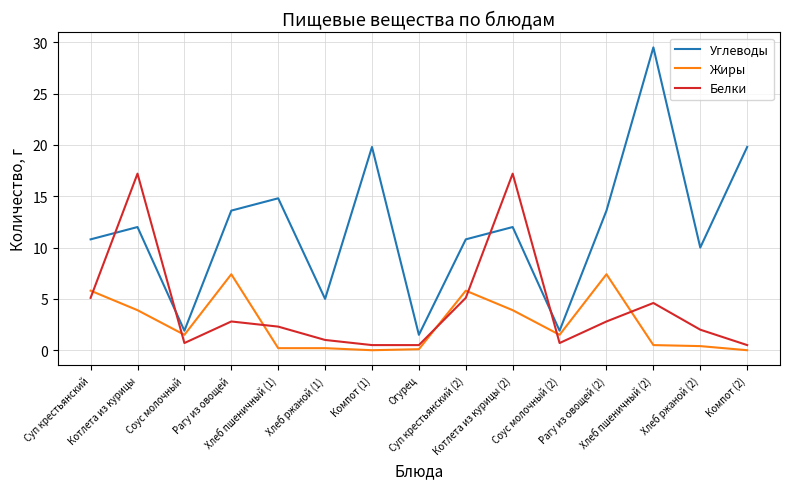

Which series ends up on top after the final intersection of Жиры and Белки?

Белки